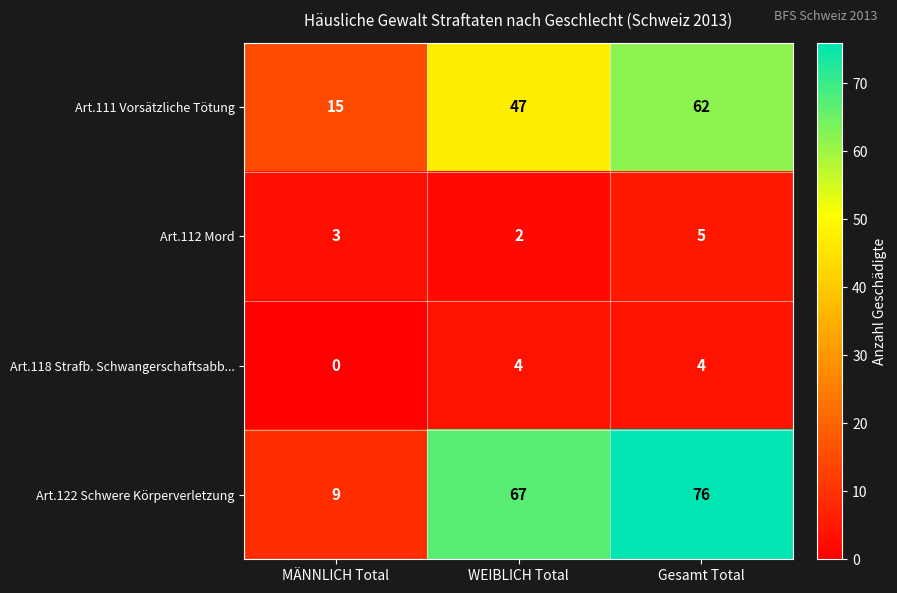

What is the total value across all series at WEIBLICH Total?

120